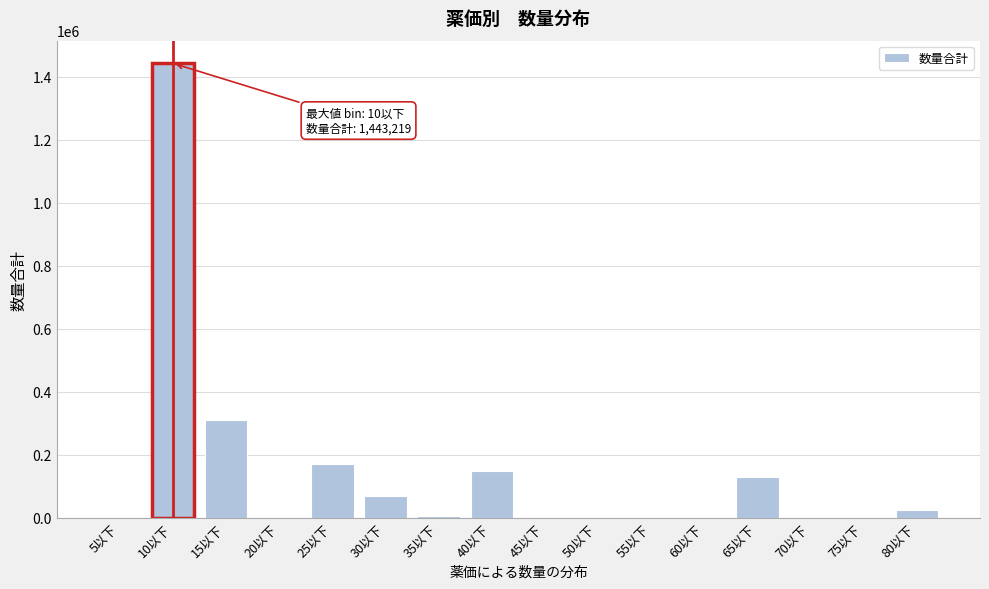

Reading left to right, extract all data points from this chart.

5以下=0	10以下=1443219	15以下=311459	20以下=0	25以下=170693	30以下=67901	35以下=6632	40以下=149845	45以下=0	50以下=0	55以下=0	60以下=0	65以下=130706	70以下=0	75以下=0	80以下=24573